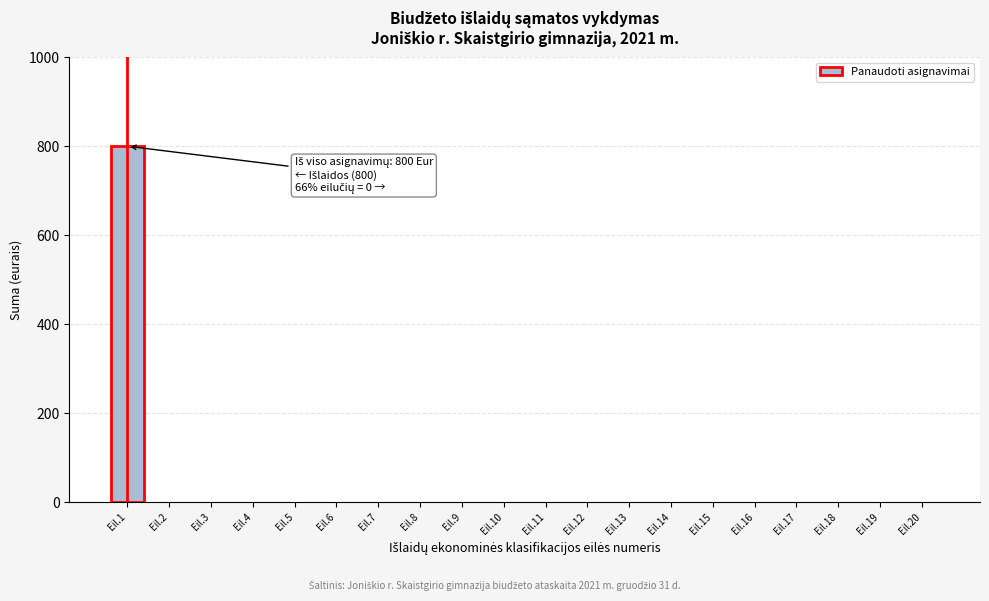

Reading left to right, list all the values displayed in this chart.

Eil.1=800	Eil.2=0	Eil.3=0	Eil.4=0	Eil.5=0	Eil.6=0	Eil.7=0	Eil.8=0	Eil.9=0	Eil.10=0	Eil.11=0	Eil.12=0	Eil.13=0	Eil.14=0	Eil.15=0	Eil.16=0	Eil.17=0	Eil.18=0	Eil.19=0	Eil.20=0